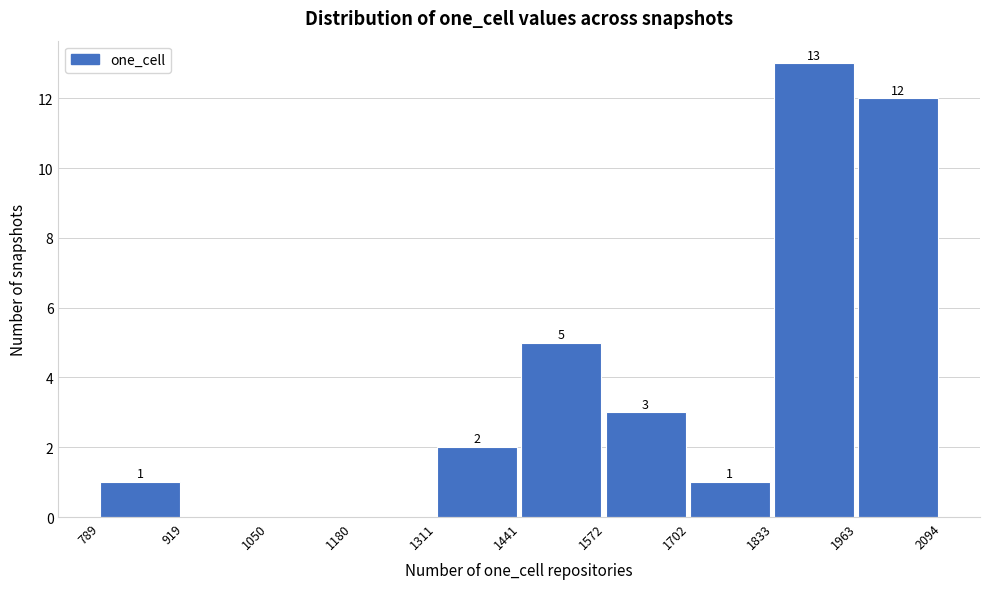

Which range on the x-axis has the tallest bar?

1833 to 1963